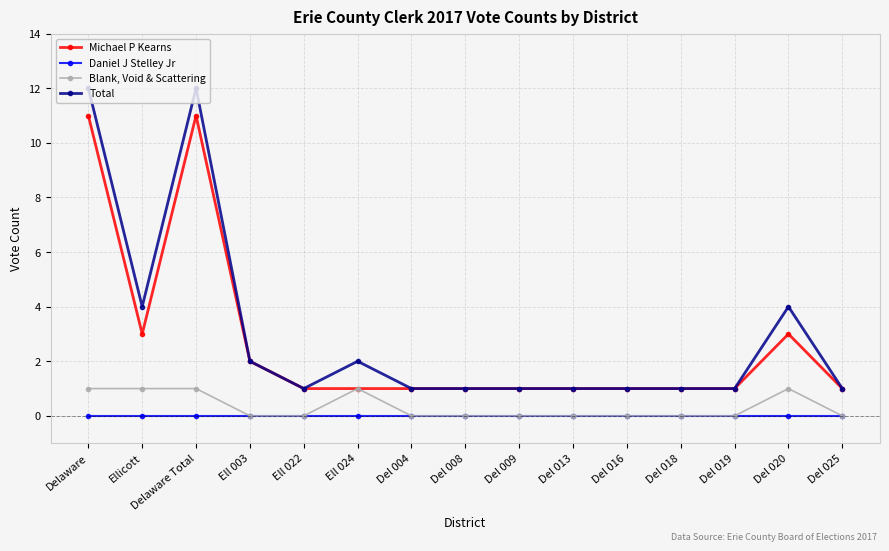

Rank the series by their maximum value, from lowest to highest.

Daniel J Stelley Jr, Blank, Void & Scattering, Michael P Kearns, Total